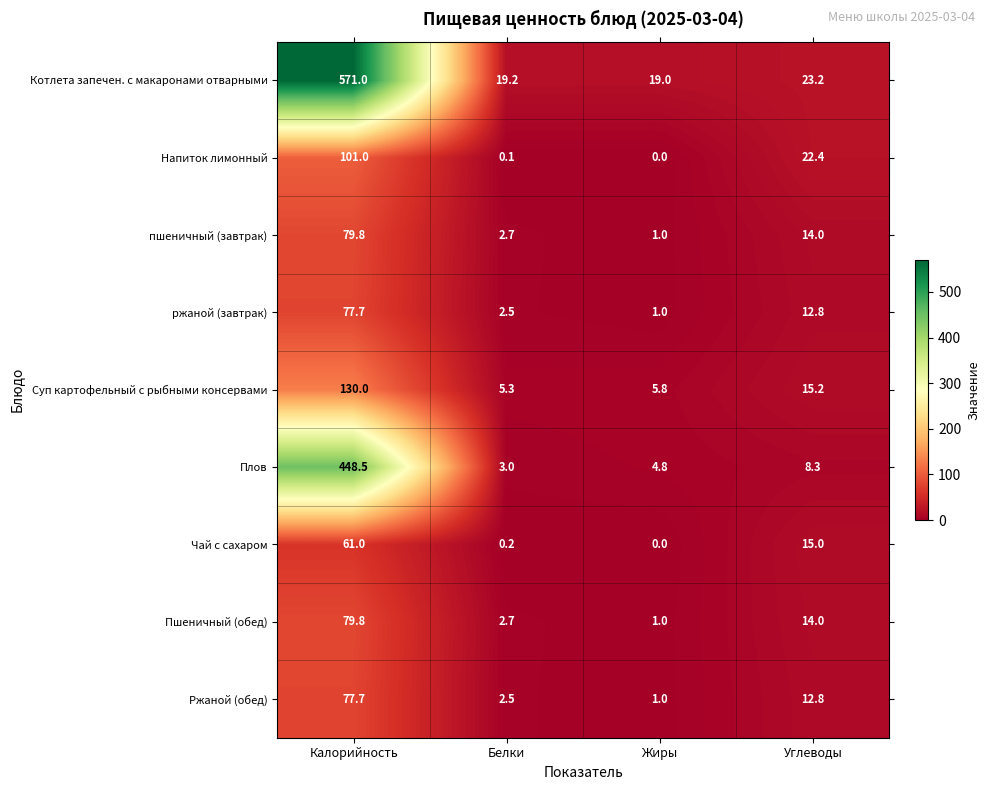

What is the greatest value displayed?

571.0